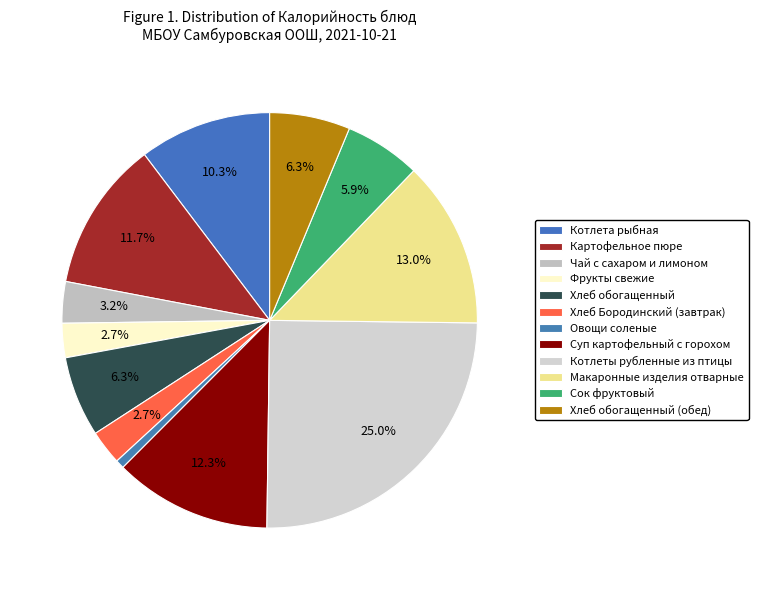

Does Чай с сахаром и лимоном account for over 50% of the chart?

No